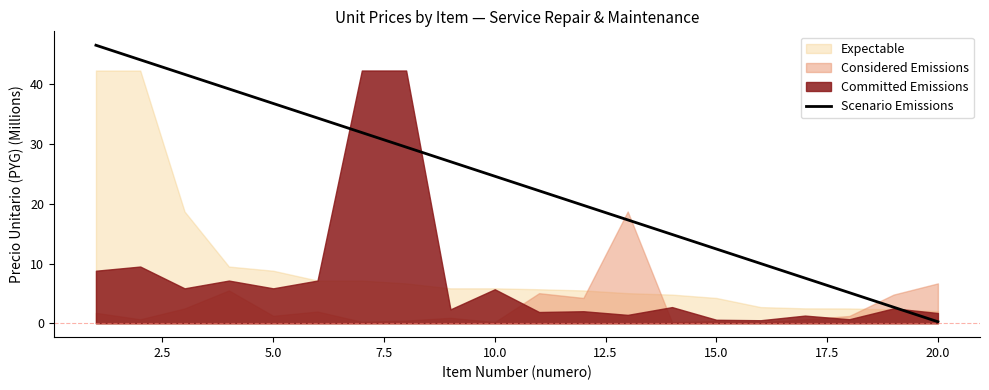

At which label does Scenario Emissions reach its minimum?

20.0